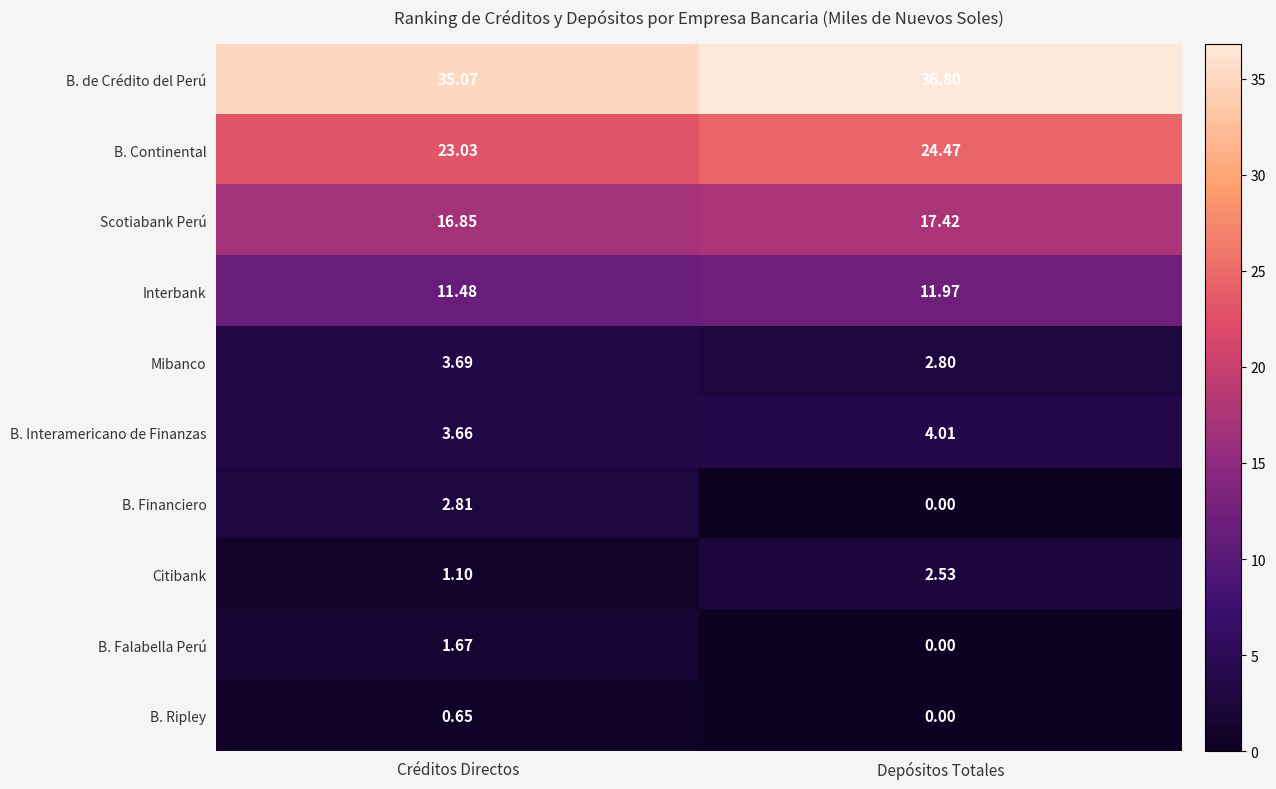

At which category is the sum across all series the highest?

Créditos Directos